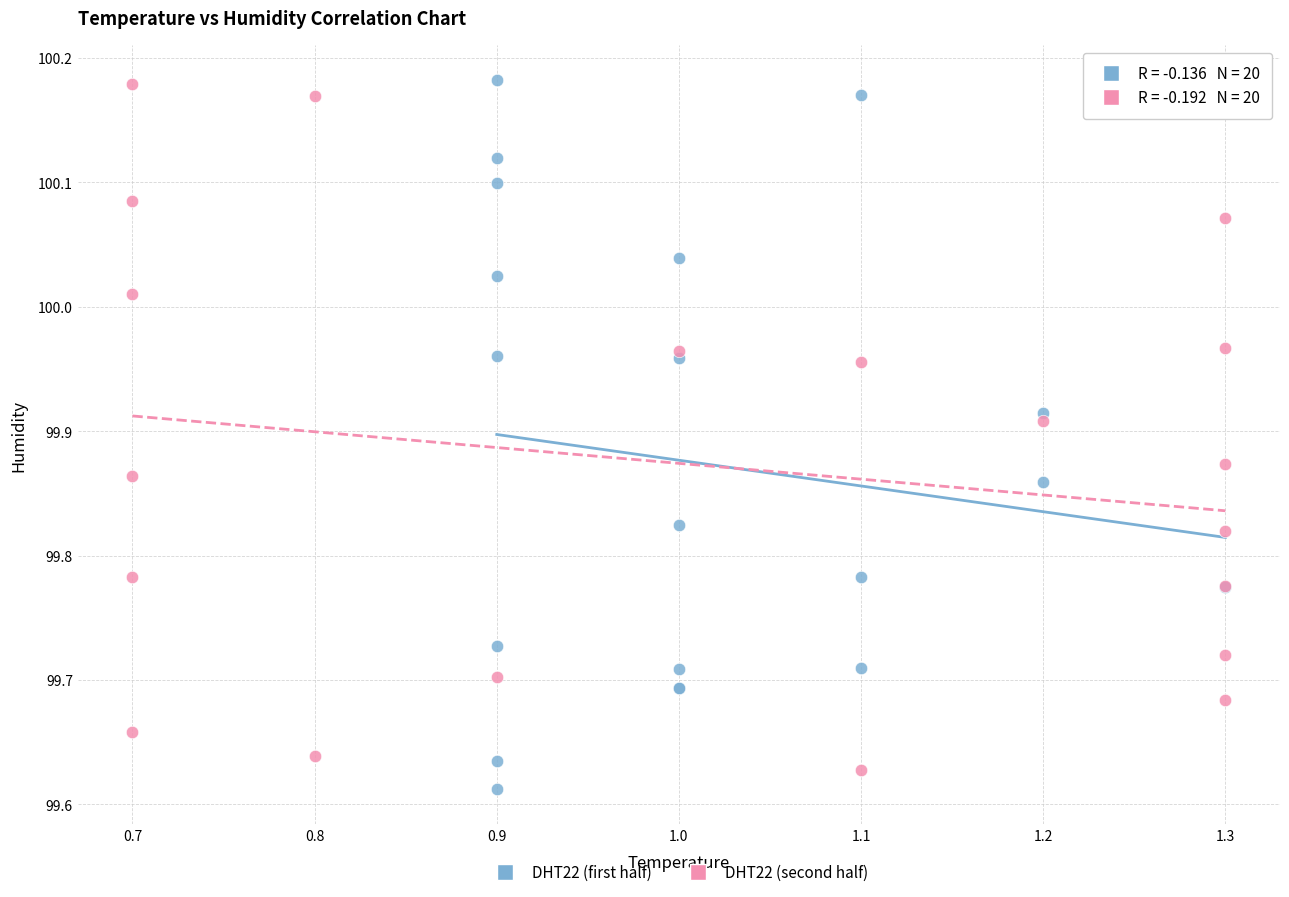

What are all the series names shown in the legend?

DHT22 (first half), DHT22 (second half)